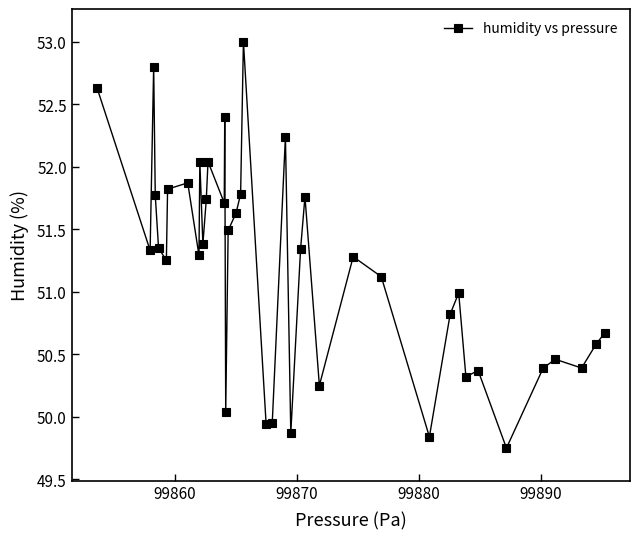

What is the maximum value shown in the chart?

53.0